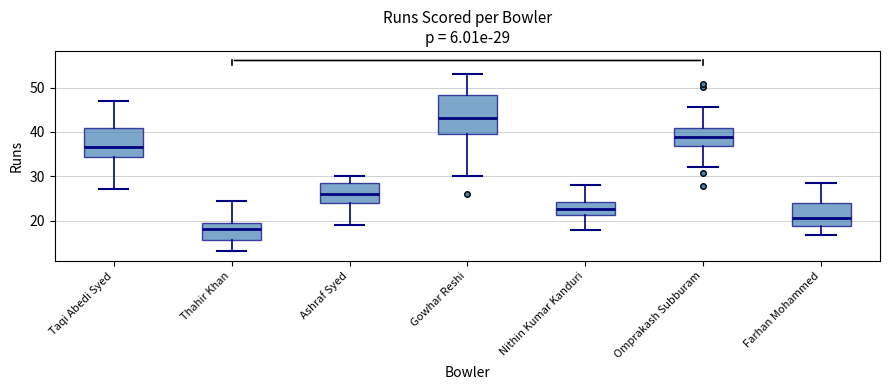

Which box has the lowest median line?

Thahir Khan